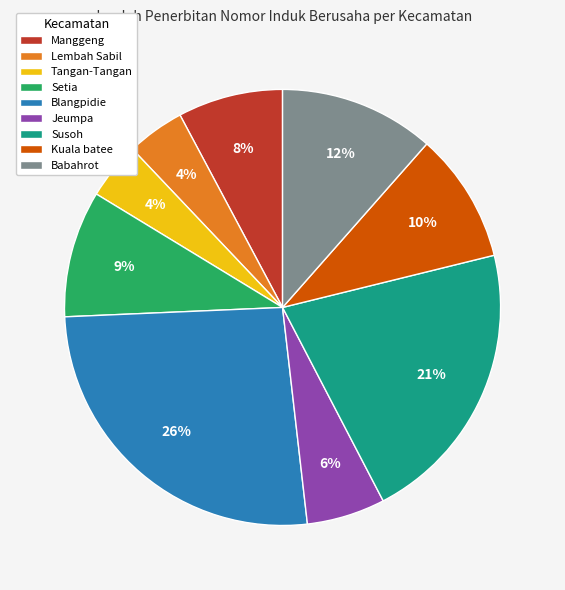

How many slices are in this pie chart?

9